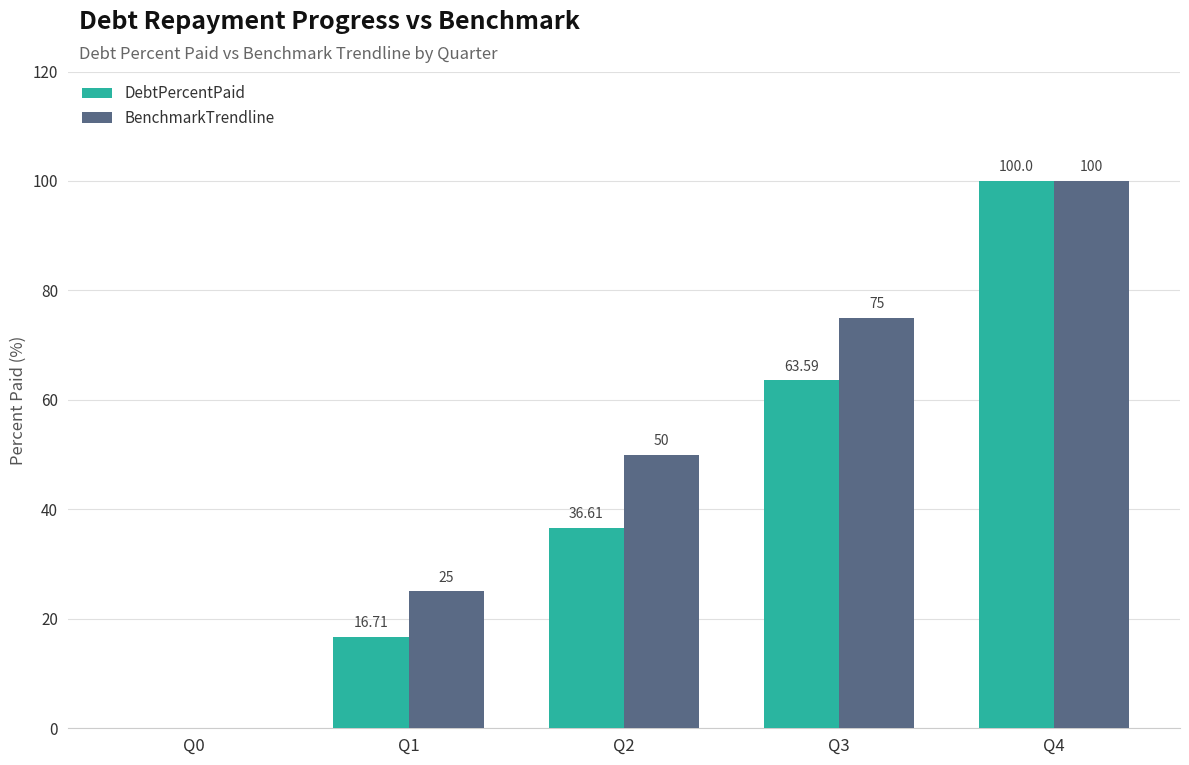

How many values in the DebtPercentPaid series exceed 36?

3